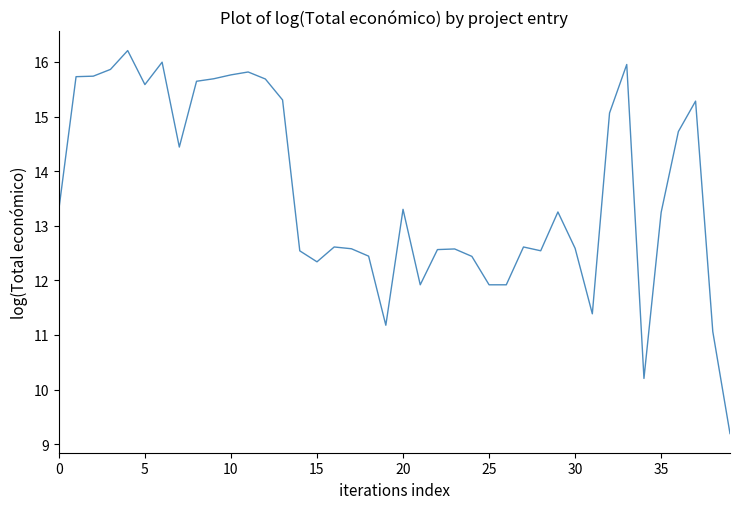

What is the smallest value displayed?

9.2